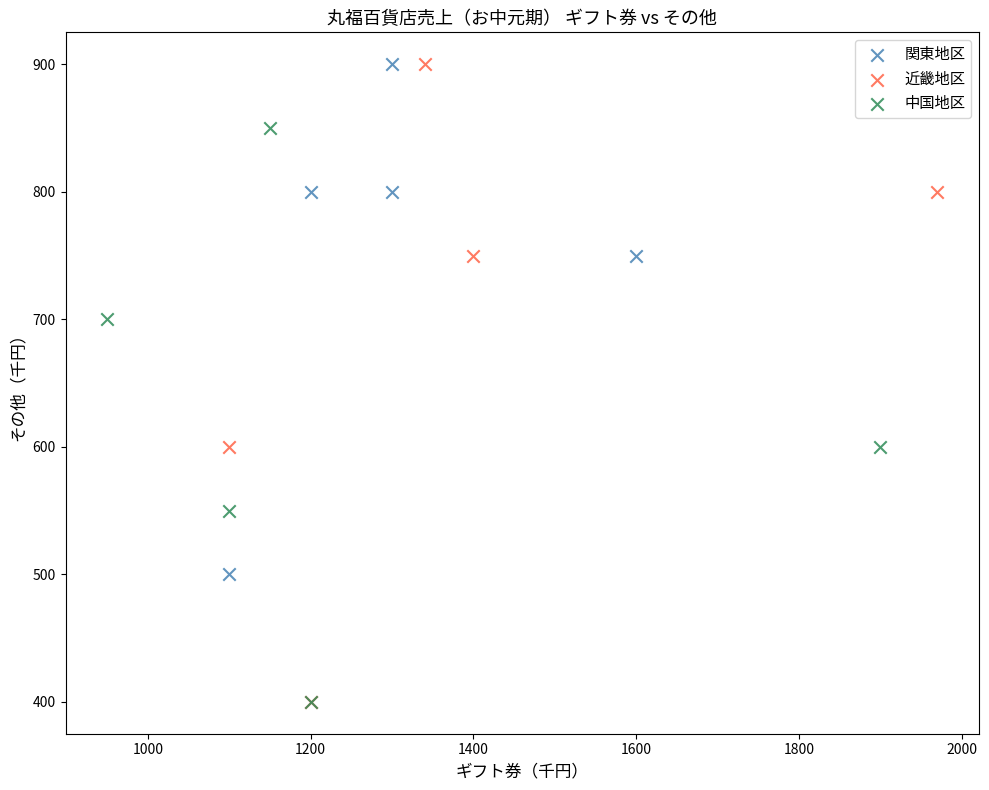

What are all the series names shown in the legend?

関東地区, 近畿地区, 中国地区